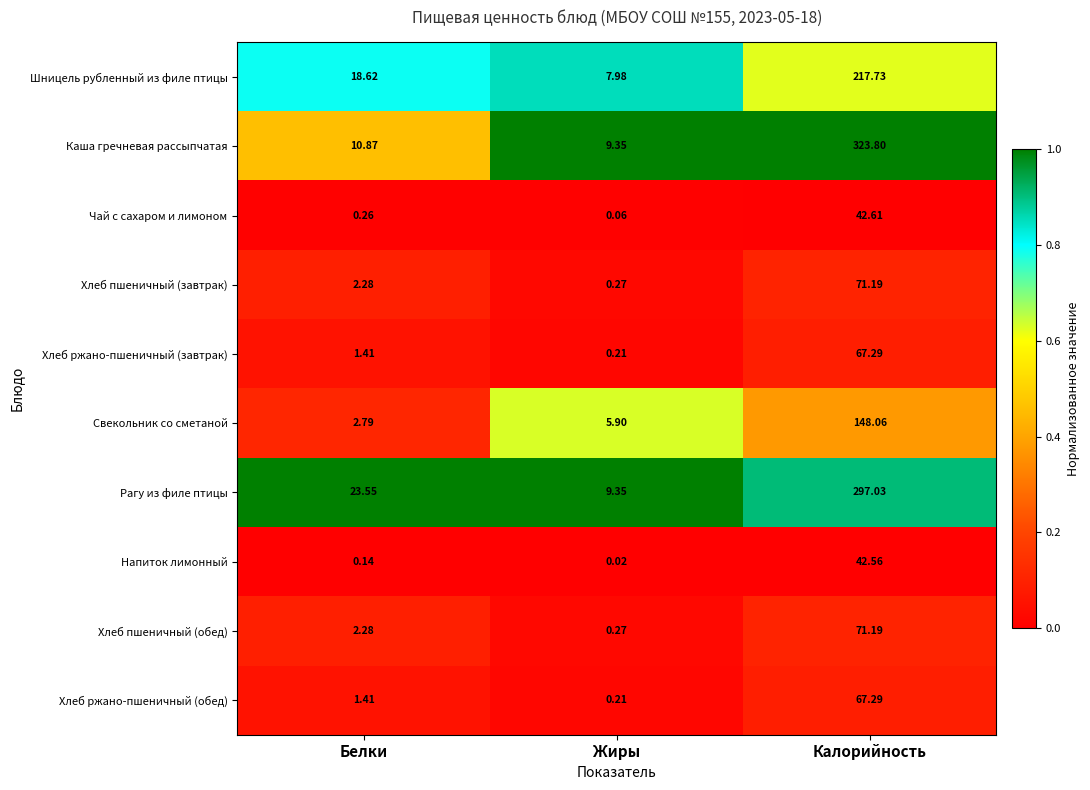

Which series has the widest spread of values?

Каша гречневая рассыпчатая